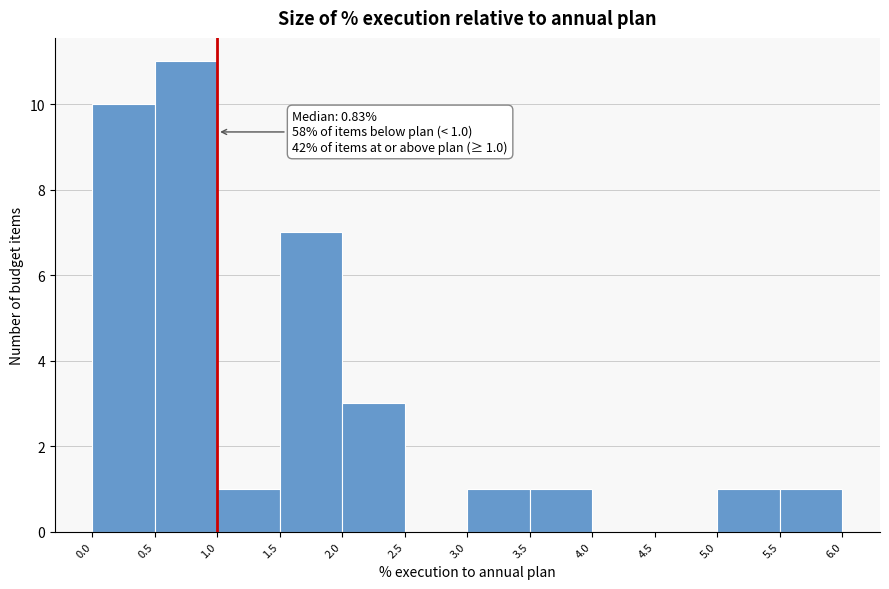

Over which range of the x-axis is the bar tallest?

0.5 to 1.0